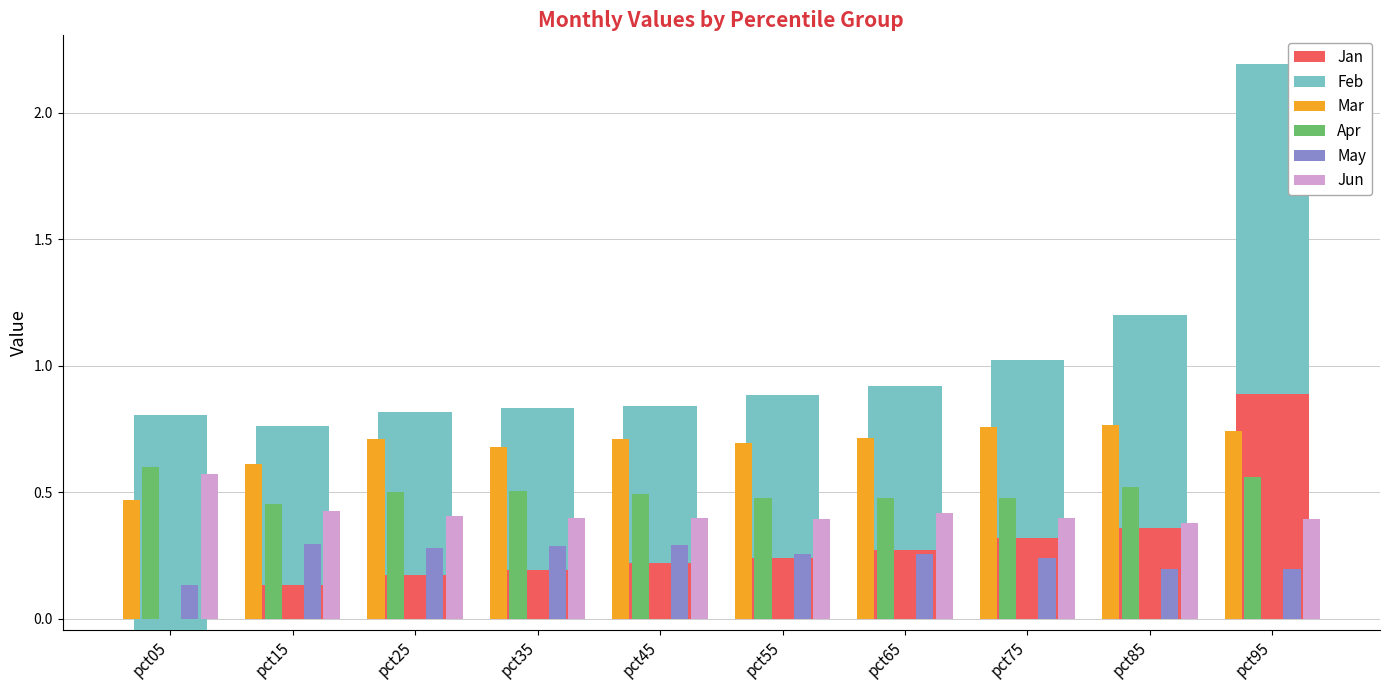

How many series are shown in this chart?

6